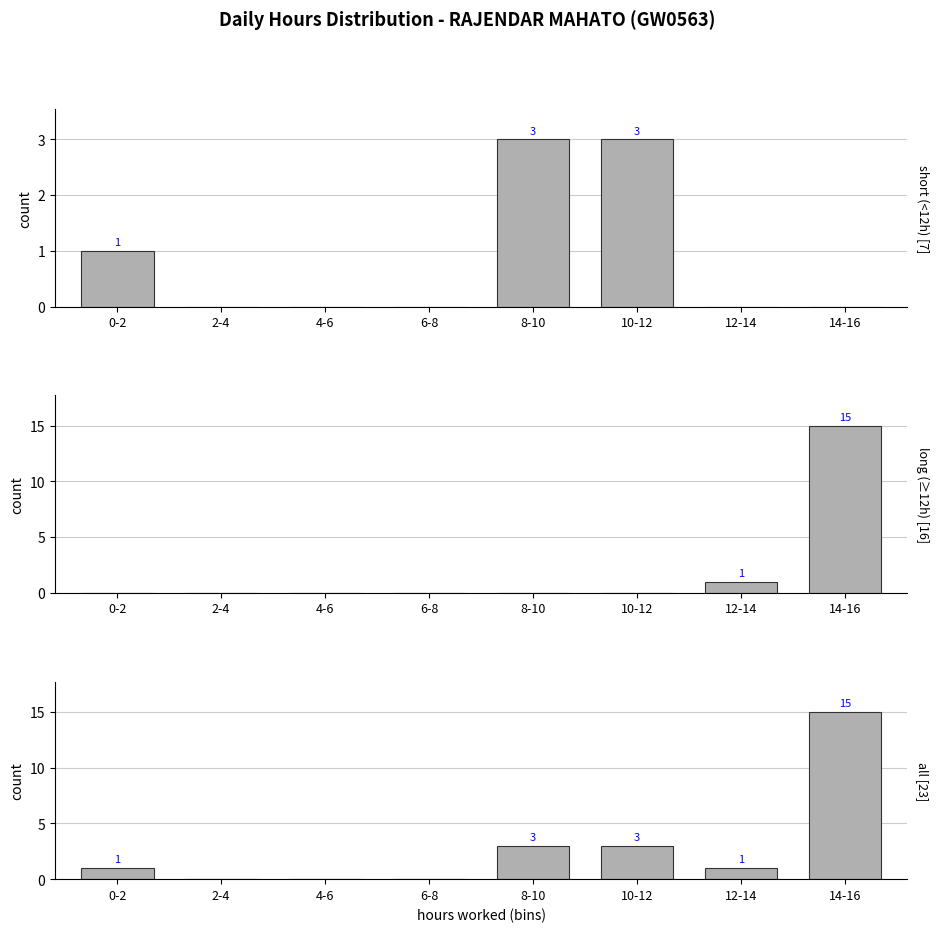

Reading left to right, what are all the values shown in this chart?

short (<12h) [7]: 0-2=1	2-4=0	4-6=0	6-8=0	8-10=3	10-12=3	12-14=0	14-16=0
long (≥12h) [16]: 0-2=0	2-4=0	4-6=0	6-8=0	8-10=0	10-12=0	12-14=1	14-16=15
all [23]: 0-2=1	2-4=0	4-6=0	6-8=0	8-10=3	10-12=3	12-14=1	14-16=15